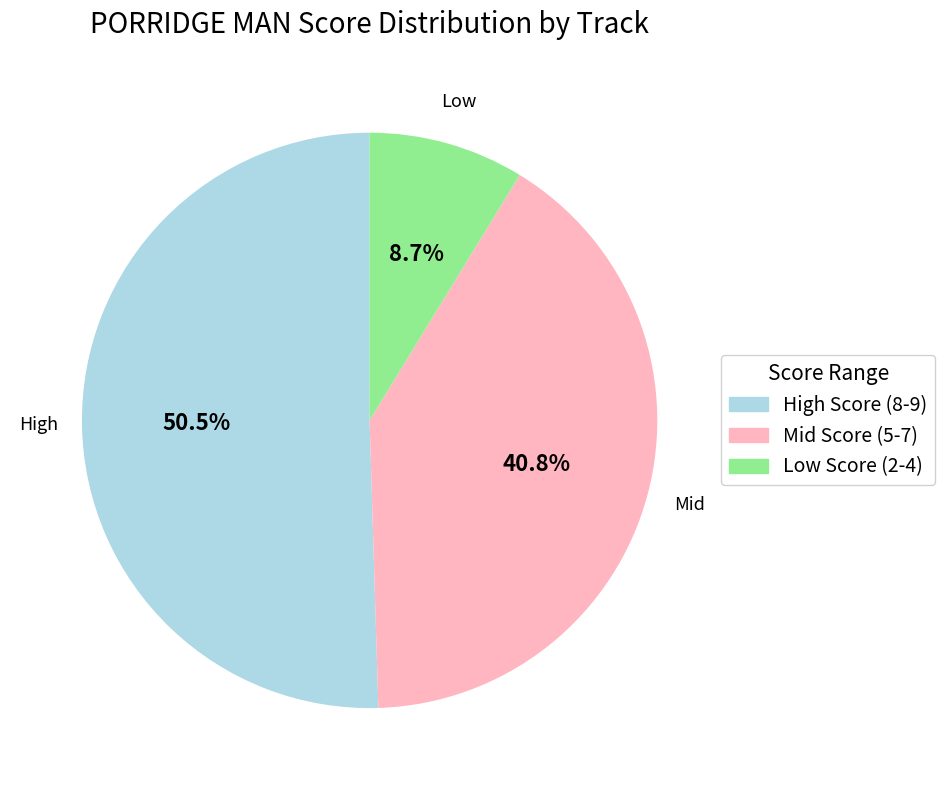

To the nearest percent, what is the average slice percentage?

33%